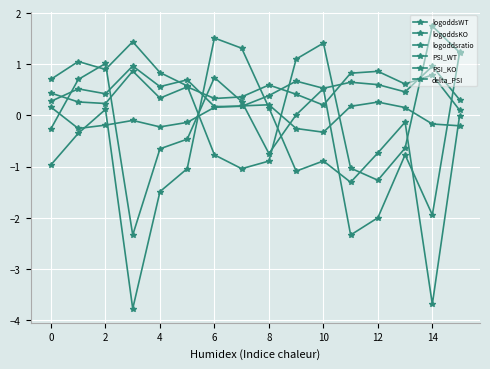

Count the number of categories in the chart.

16